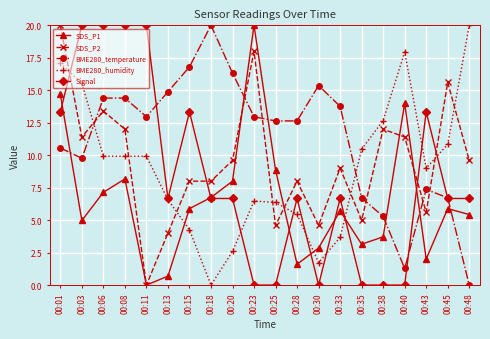

What value does the BME280_temperature series have at 00:03?

9.8